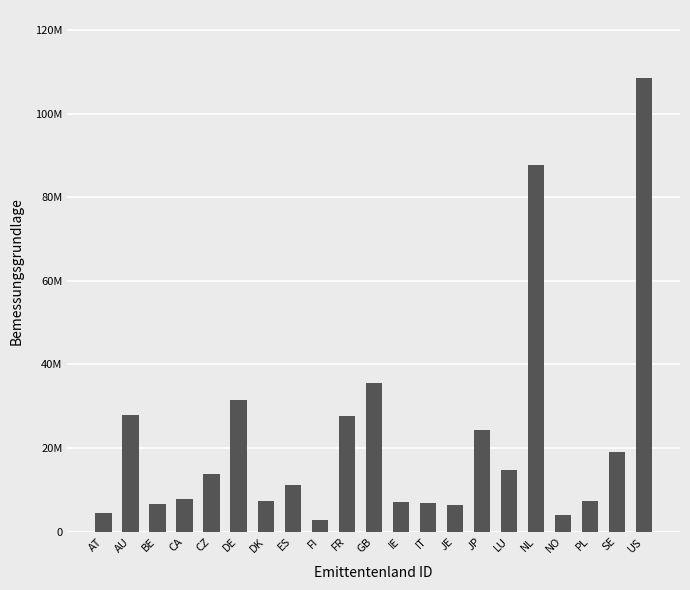

What is the sum of all values?

462329488.2